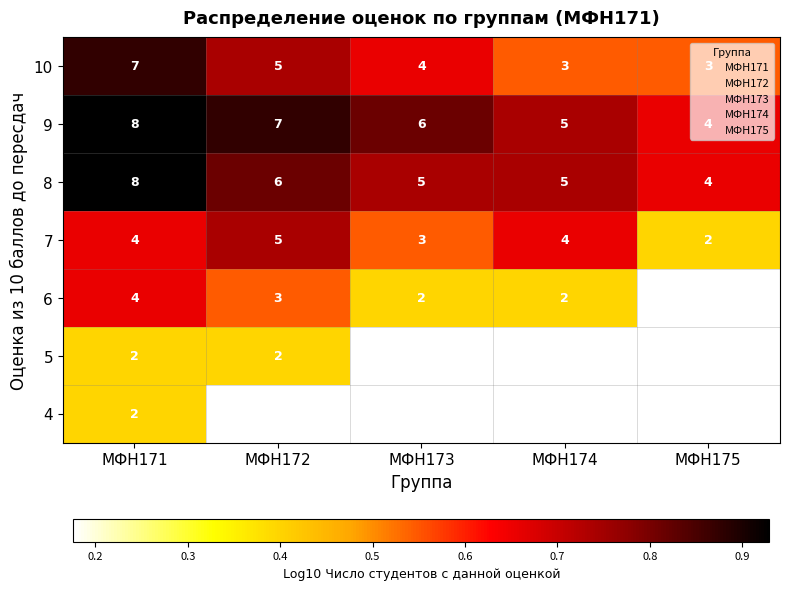

At which label is 7 closest to 0?

МФН175